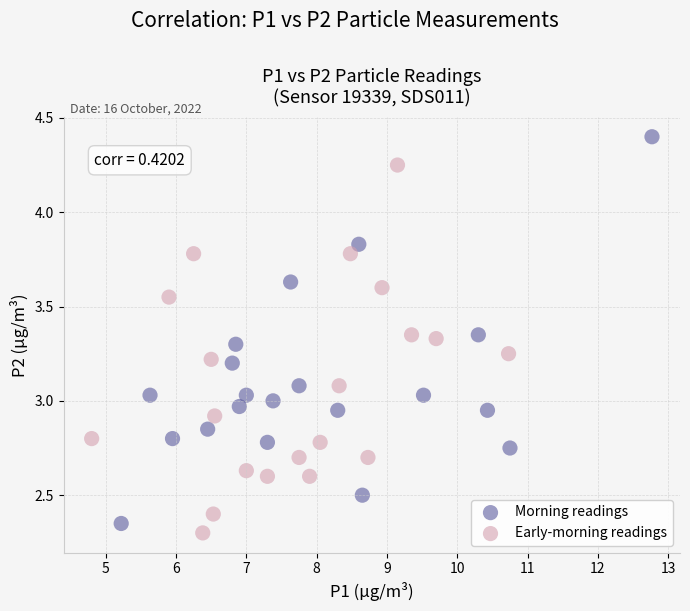

What are all the series names shown in the legend?

Morning readings, Early-morning readings